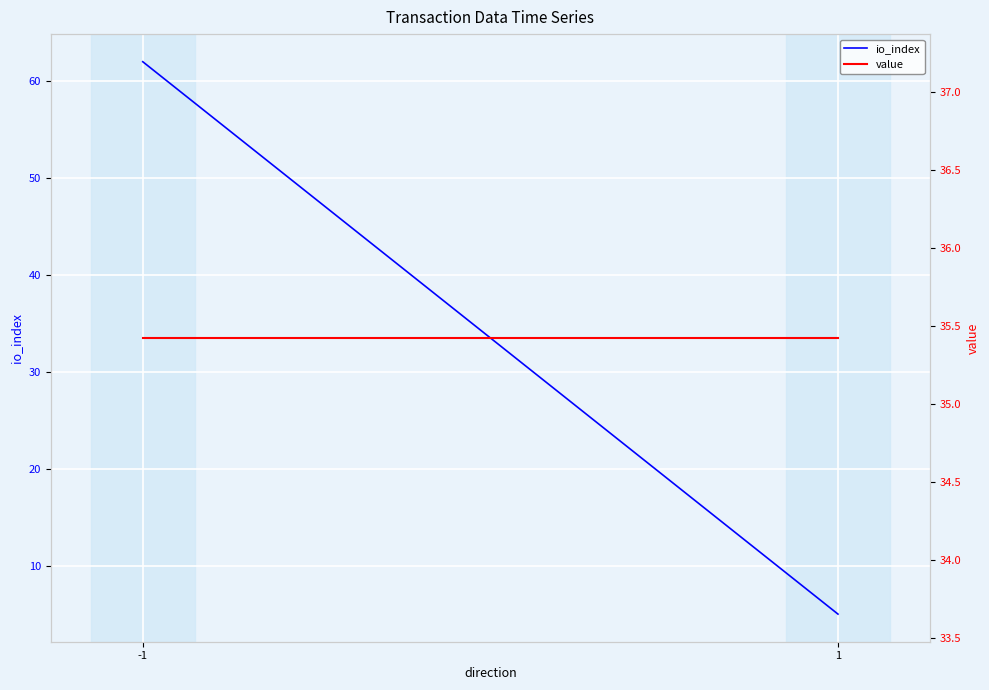

List the labels in order of io_index value, smallest first.

1, -1